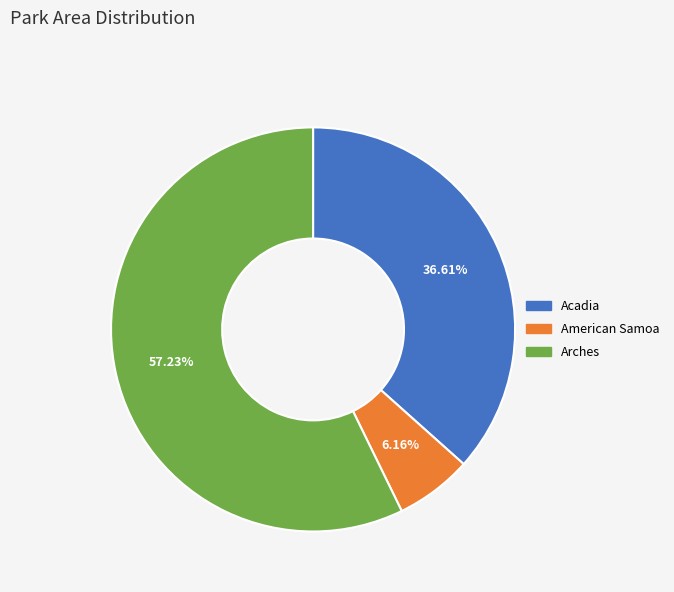

What percentage do Acadia and American Samoa together represent?

42.8%